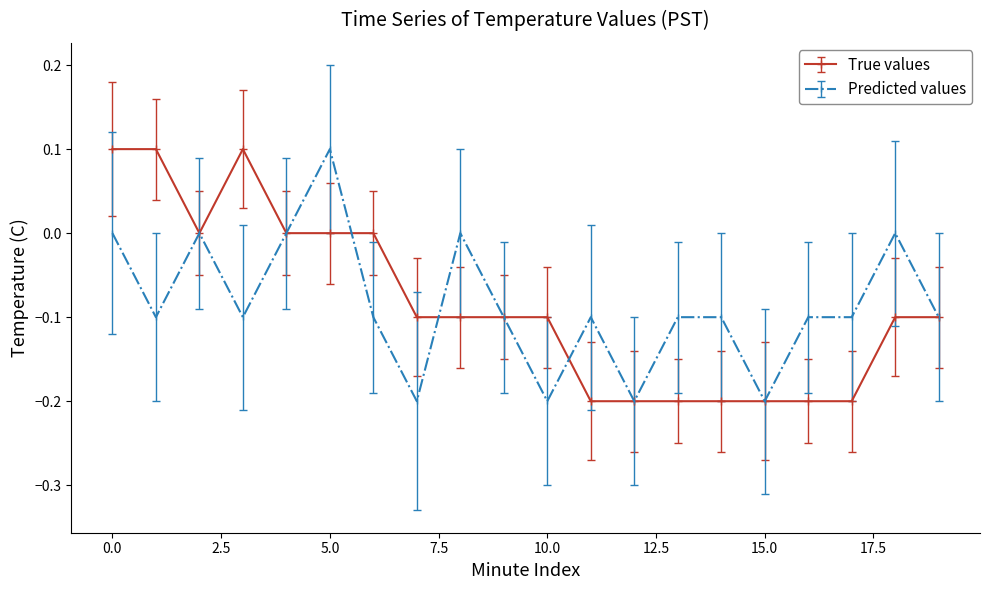

What is the value of the Predicted values point at the 11th from the left?

-0.2